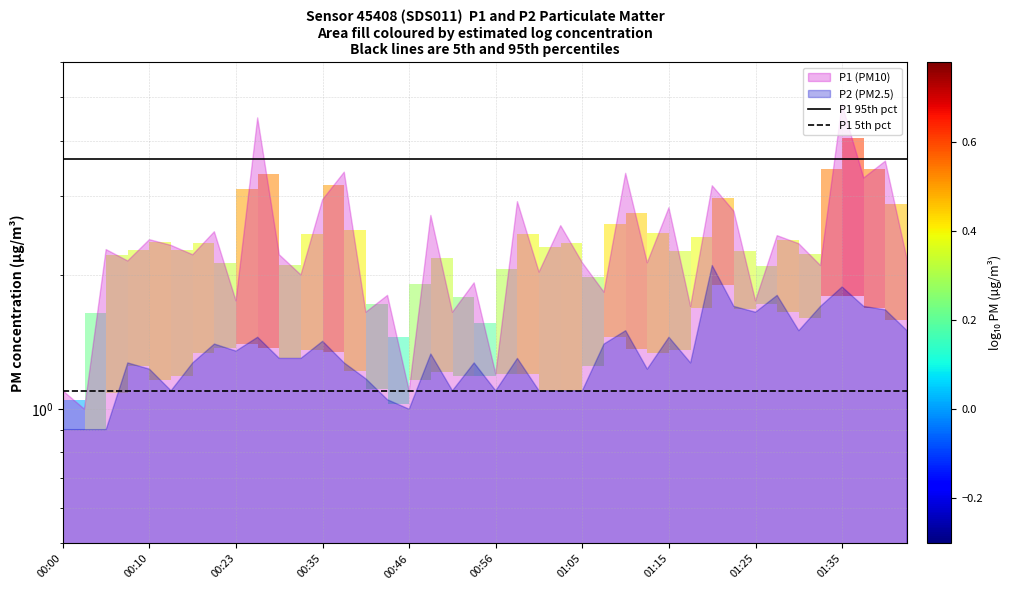

What is the average value of the P1 5th pct series?

1.1